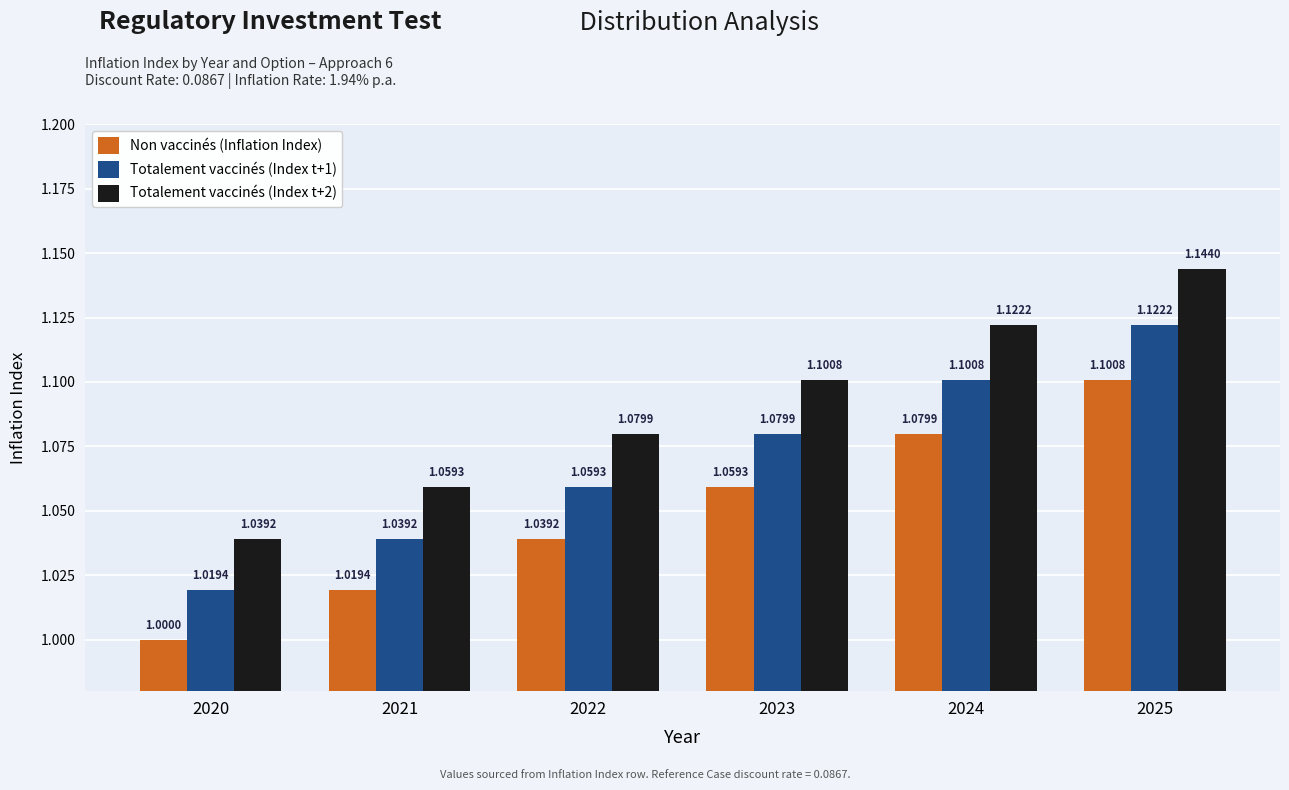

Rank the categories by Totalement vaccinés (Index t+2) value from highest to lowest.

2025, 2024, 2023, 2022, 2021, 2020